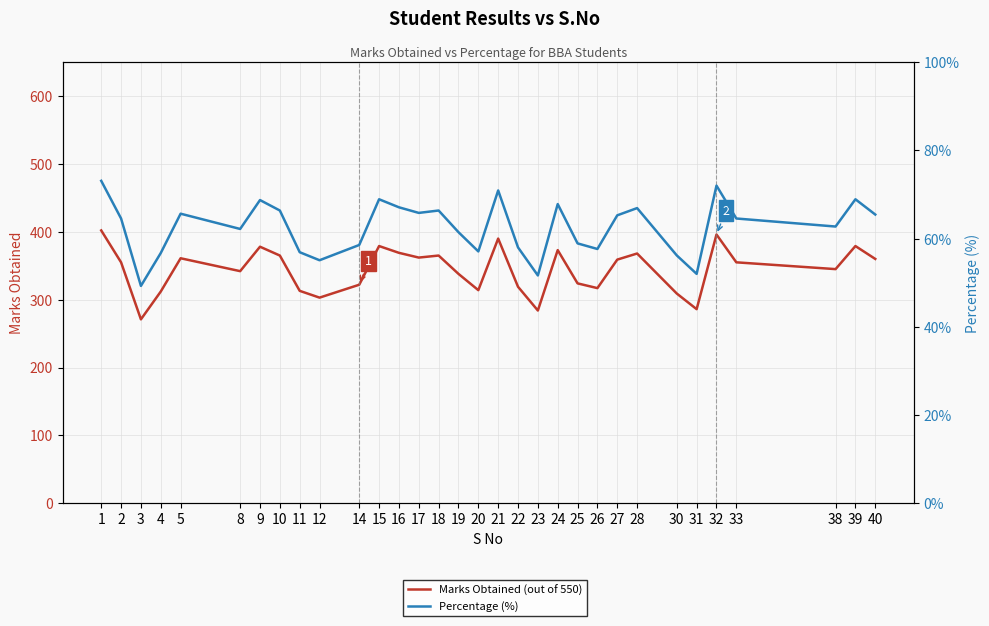

True or false: Marks Obtained (out of 550) has a value of 368.0 at 28.

True